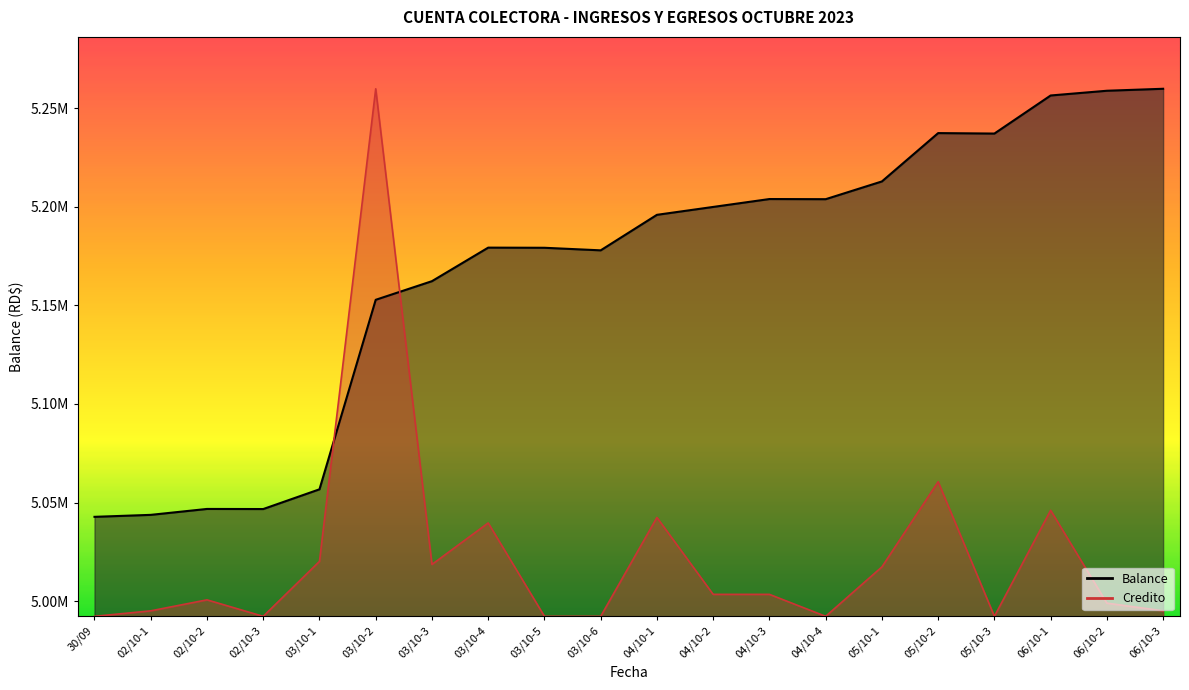

Between which two adjacent categories do Credito and Balance first intersect?

03/10-1 and 03/10-2